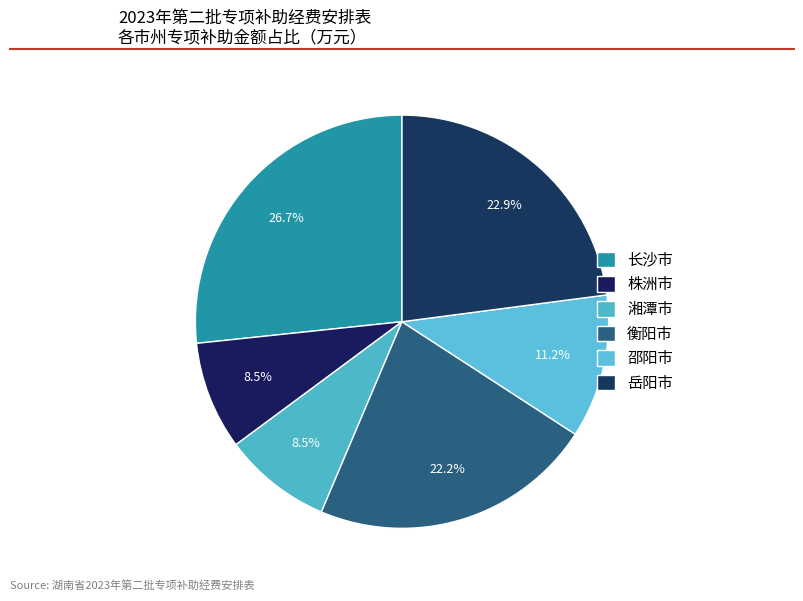

Which slice is the largest?

长沙市